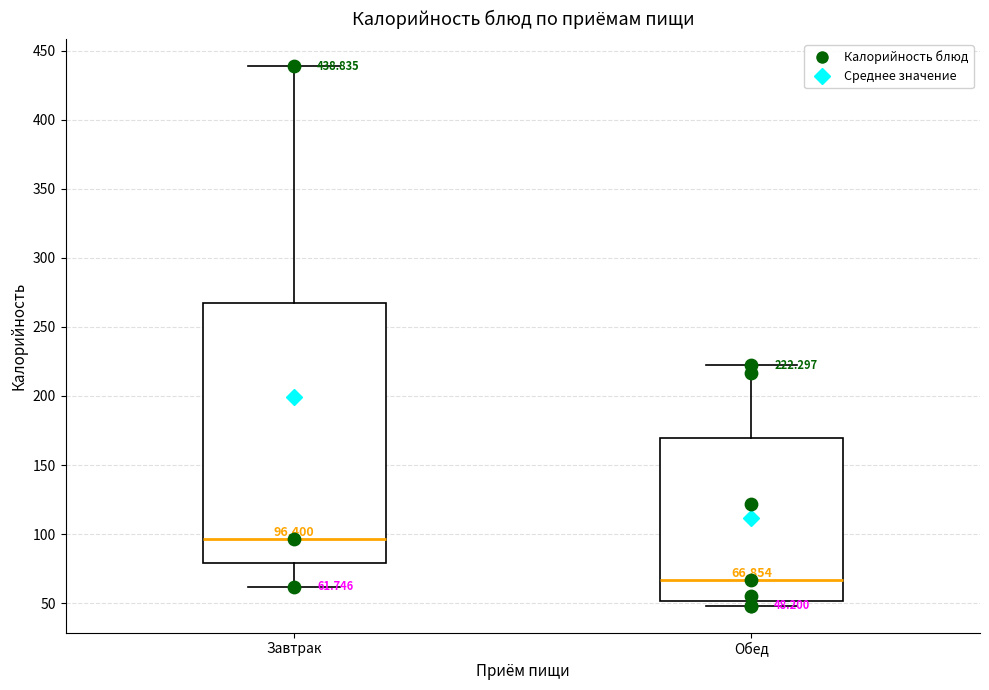

Which box's median line is the lowest?

Обед